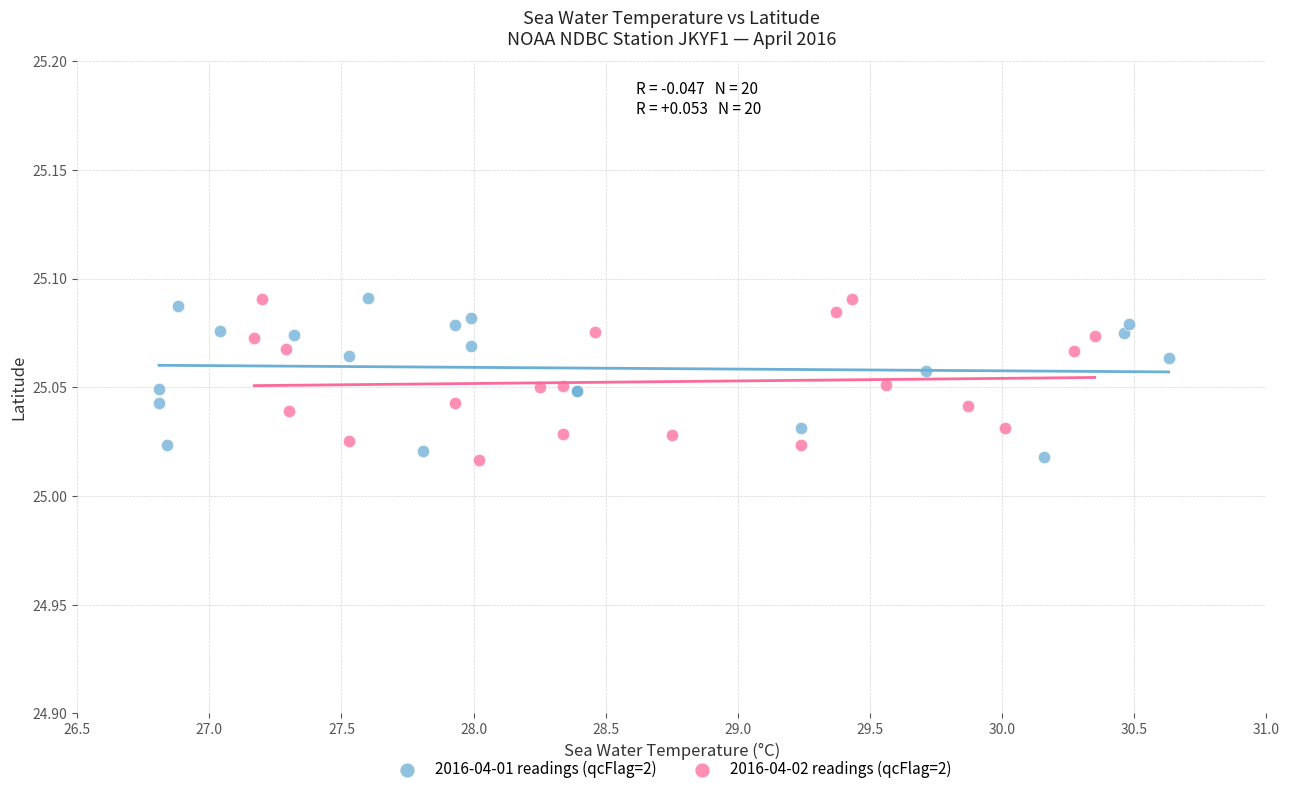

What are all the series names shown in the legend?

2016-04-01 readings (qcFlag=2), 2016-04-02 readings (qcFlag=2)